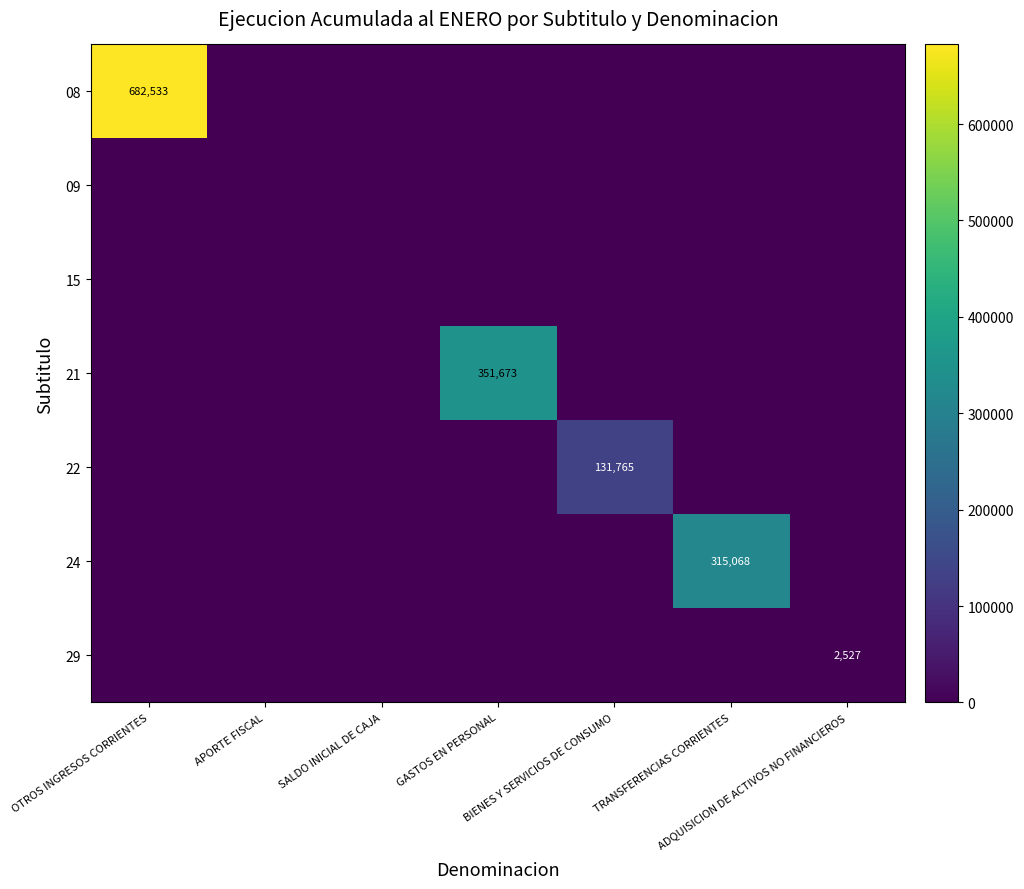

Is the value of 15 at APORTE FISCAL greater than the value of 22 at TRANSFERENCIAS CORRIENTES?

No